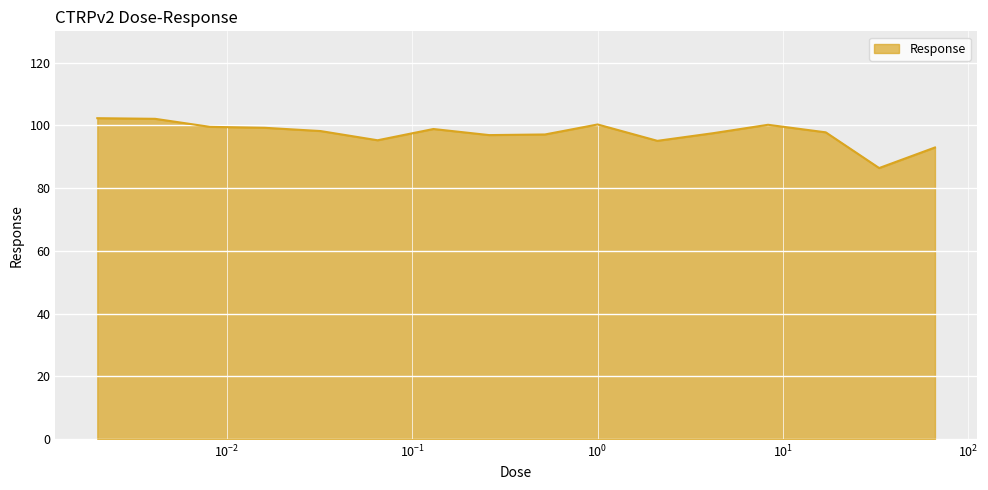

What is the greatest value displayed?

102.3